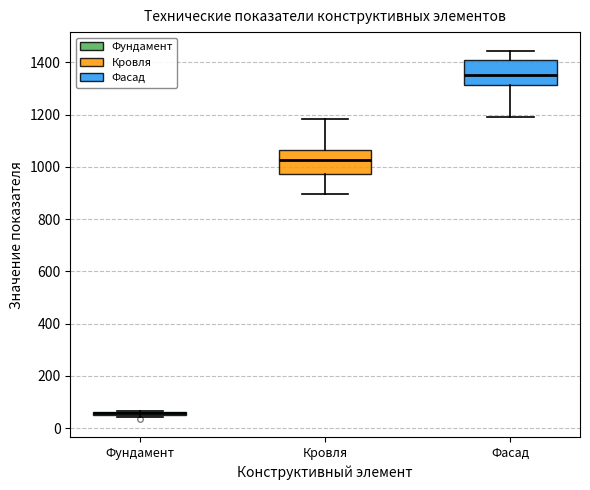

Reading left to right, transcribe this box plot: for each box, give where its median line is, the range the box spans, and where its two whiskers end, as read against the y-axis. The values are not printed on the chart, so give them approximately, as read against the axis.

Фундамент: box collapsed to a line at 60, whiskers 40 to 60
Кровля: median 1020, box 980 to 1060, whiskers 900 to 1180
Фасад: median 1360, box 1320 to 1400, whiskers 1200 to 1440